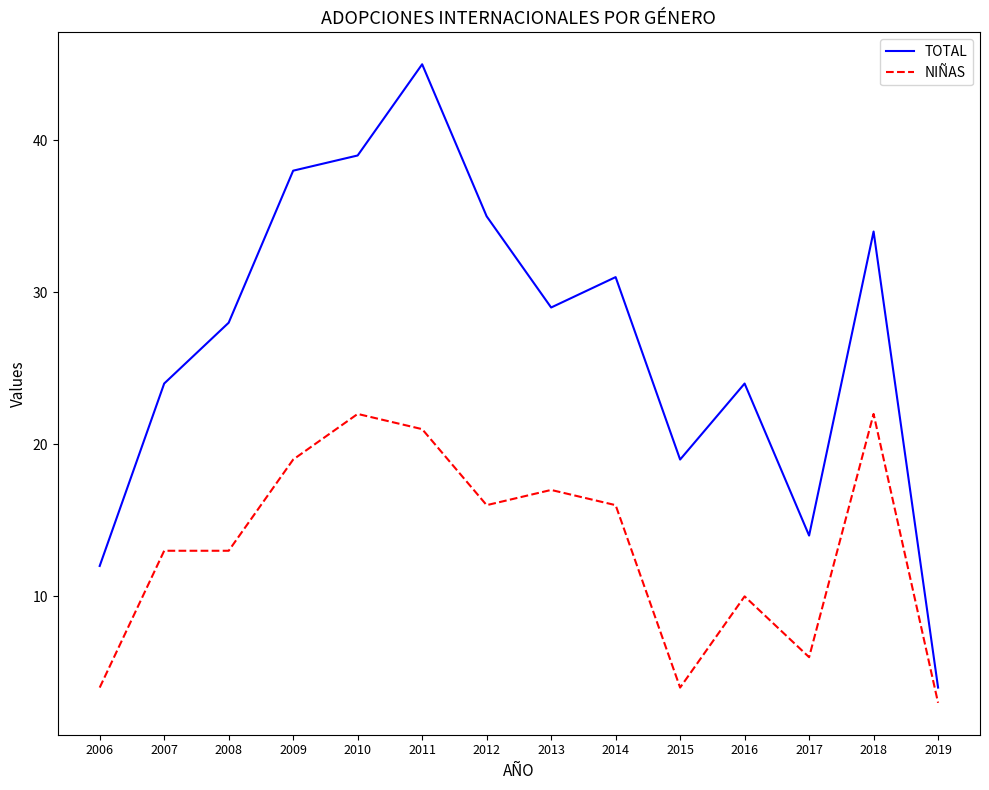

True or false: TOTAL and NIÑAS intersect in this chart.

False